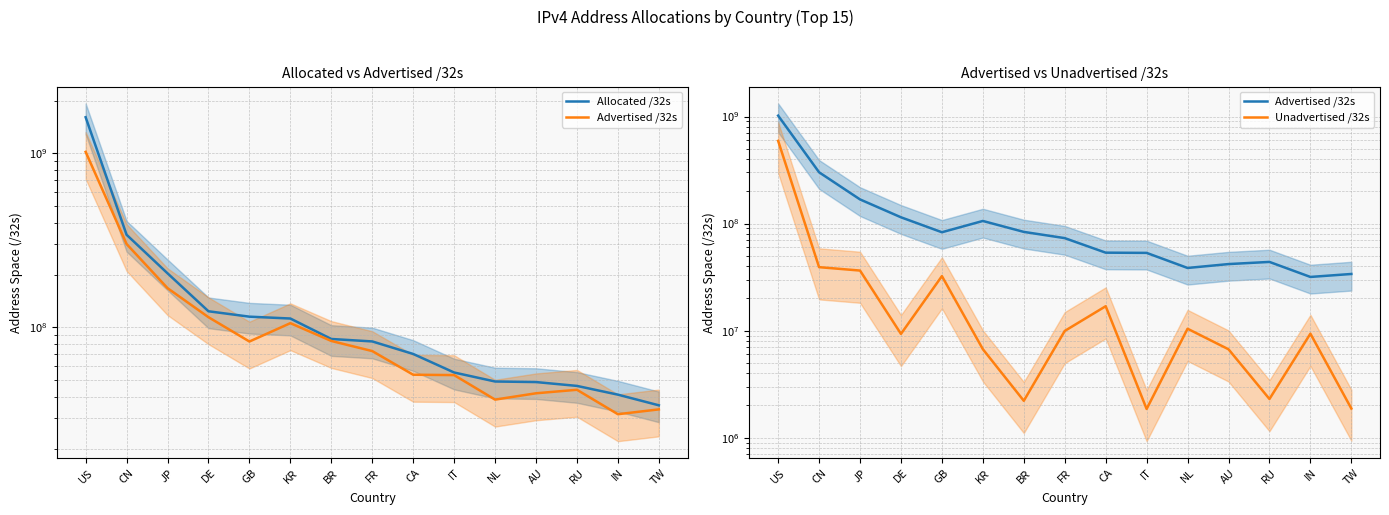

Is the value of Unadvertised /32s at US greater than the value of Allocated /32s at DE?

Yes